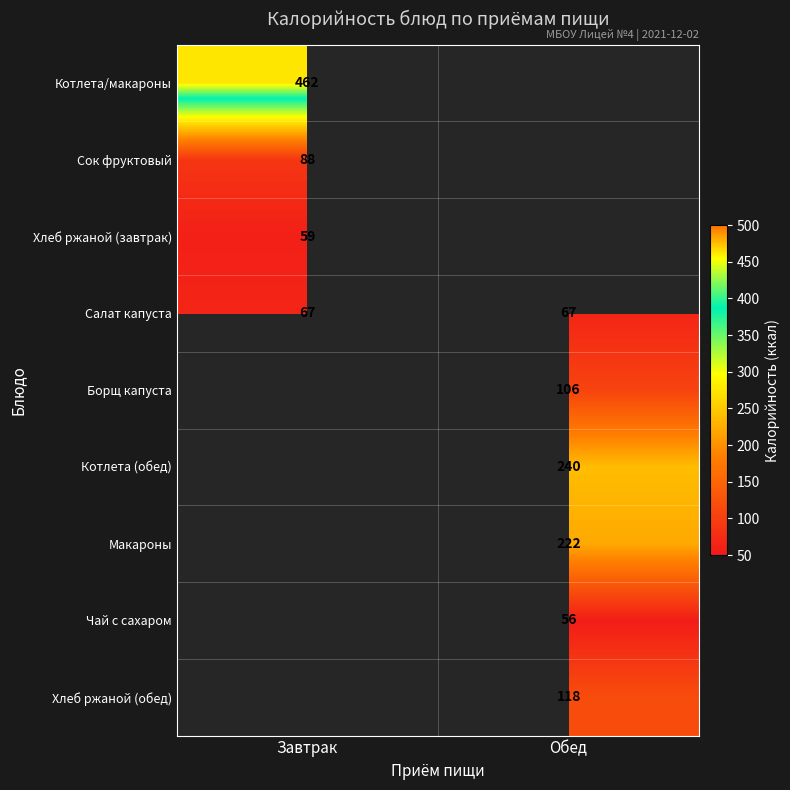

The value of Хлеб ржаной (обед) at Обед is 118. True or false?

True